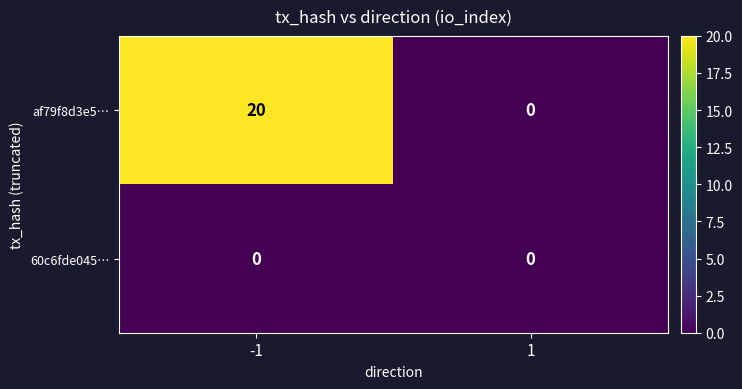

Is the value of 60c6fde045… at 1 greater than the value of af79f8d3e5… at -1?

No